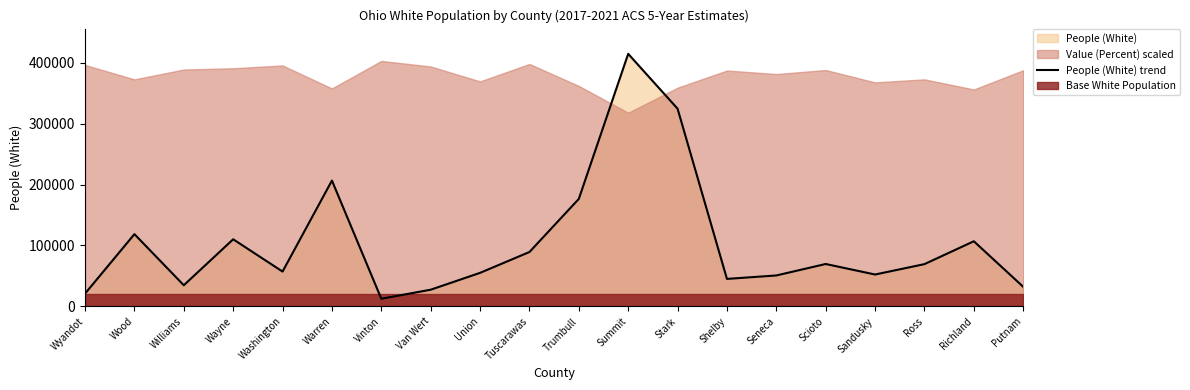

What is the difference between the maximum and second lowest values?

393770